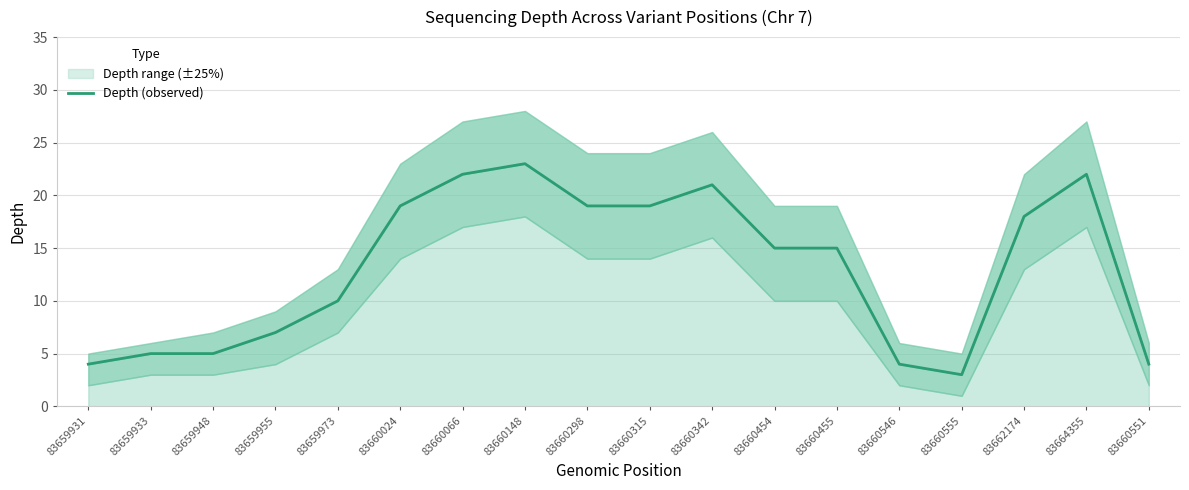

Rank the categories by value from lowest to highest.

83660555, 83659931, 83660546, 83660551, 83659933, 83659948, 83659955, 83659973, 83660454, 83660455, 83662174, 83660024, 83660298, 83660315, 83660342, 83660066, 83664355, 83660148